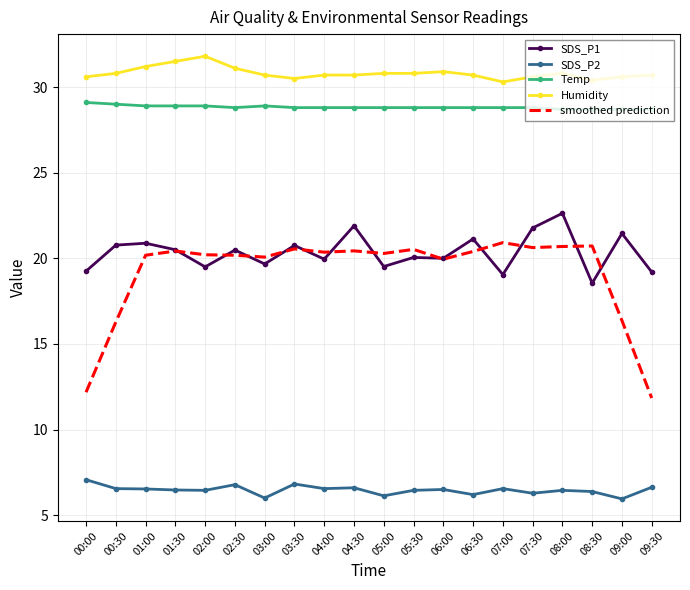

Is it true that SDS_P1 equals 21.1 at 06:30?

True